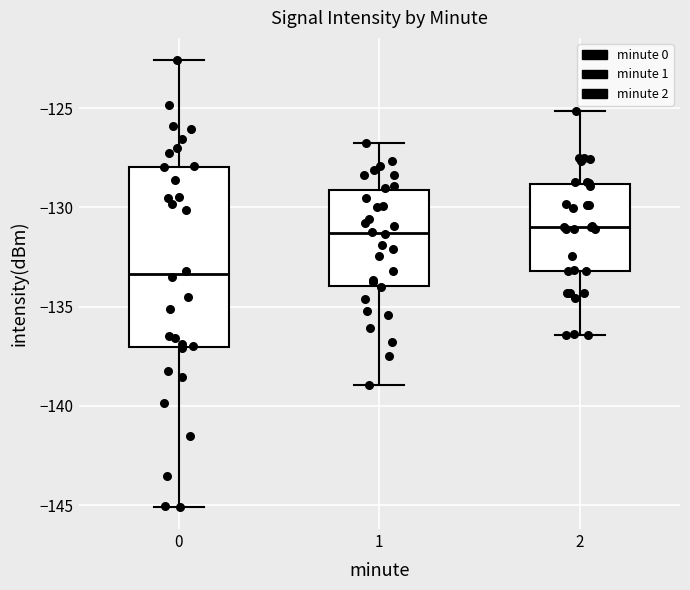

Where is the lower edge of the box at x = 0 on the y-axis? The values are not printed on the chart, so give them approximately, as read against the axis.

-137.0